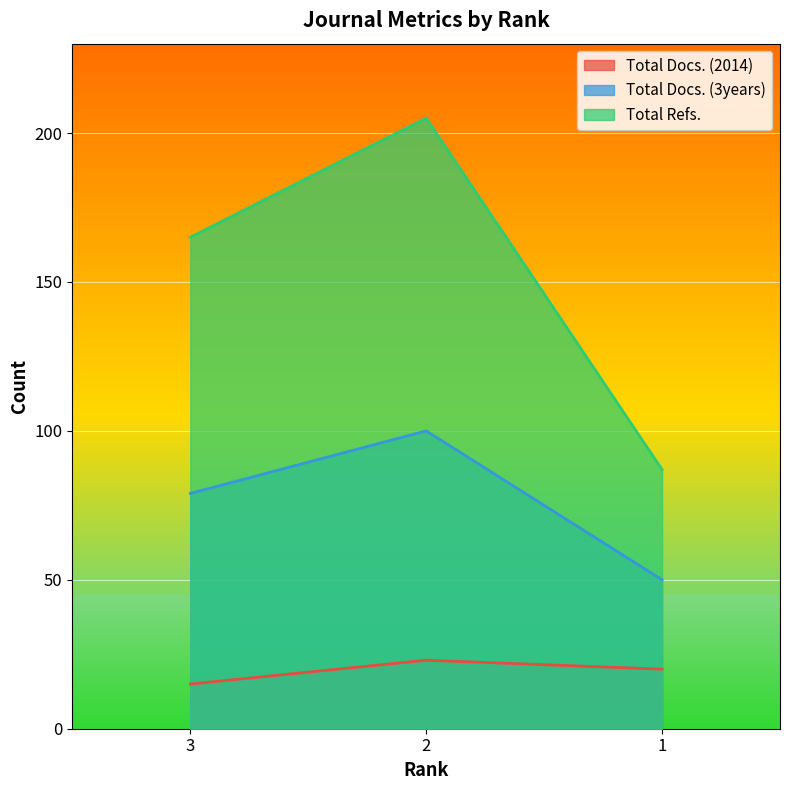

What is the sum of the Total Docs. (2014) values at 2 and 3?

38